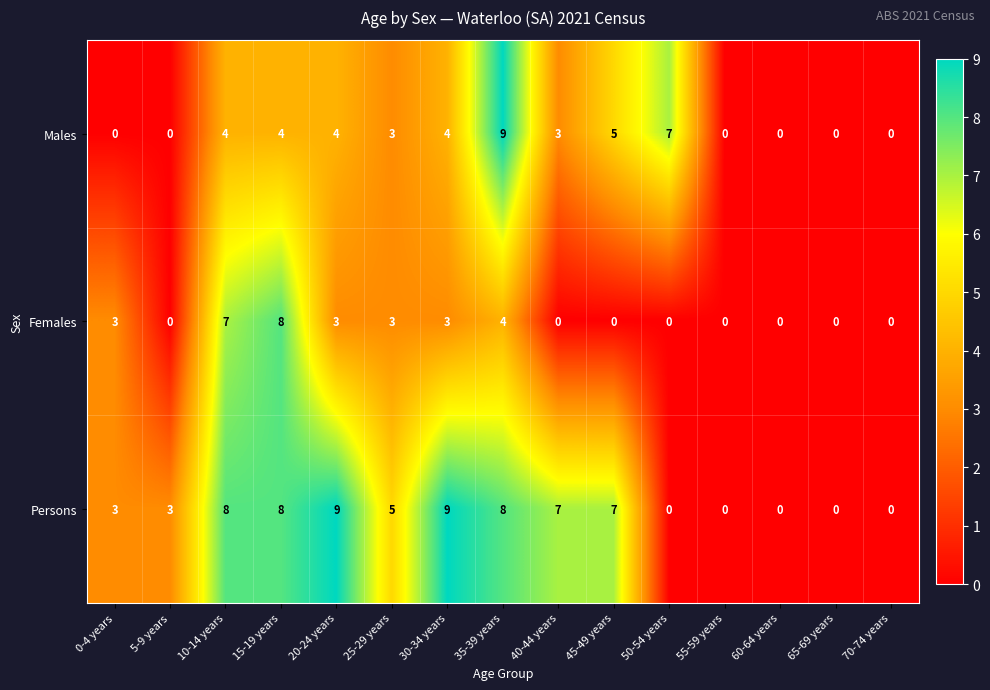

The value of Males at 50-54 years is 12. True or false?

False